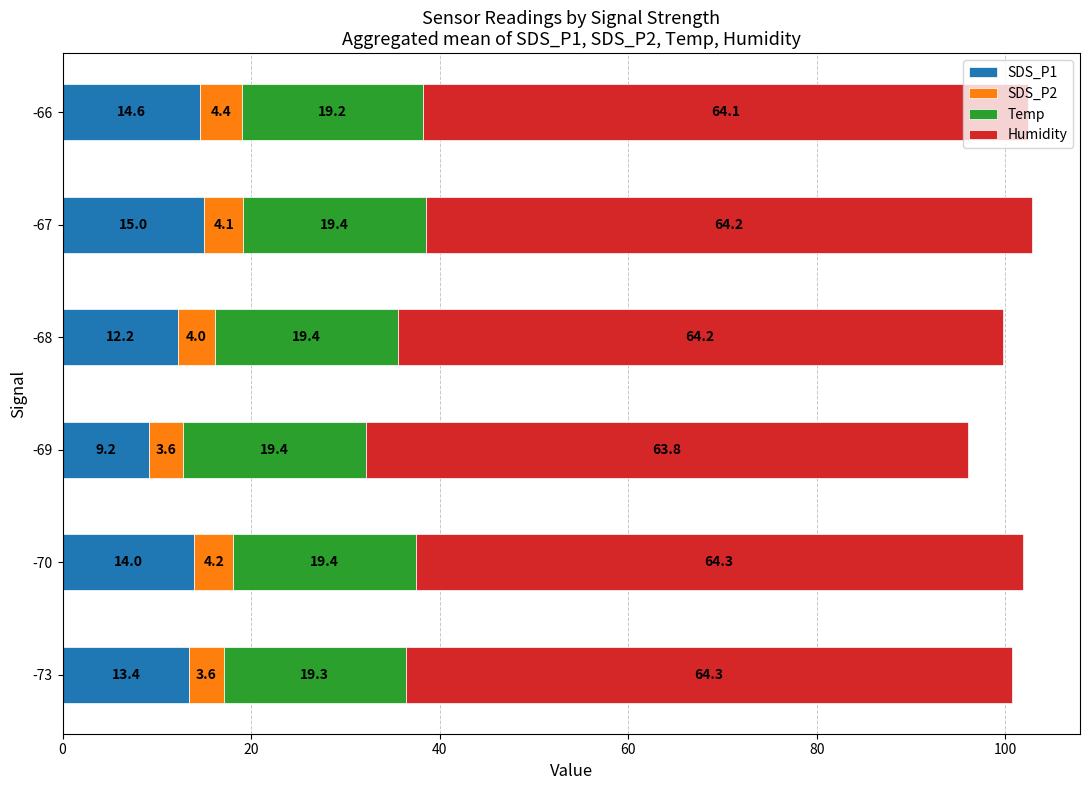

Read the SDS_P1 value at -73.

13.4